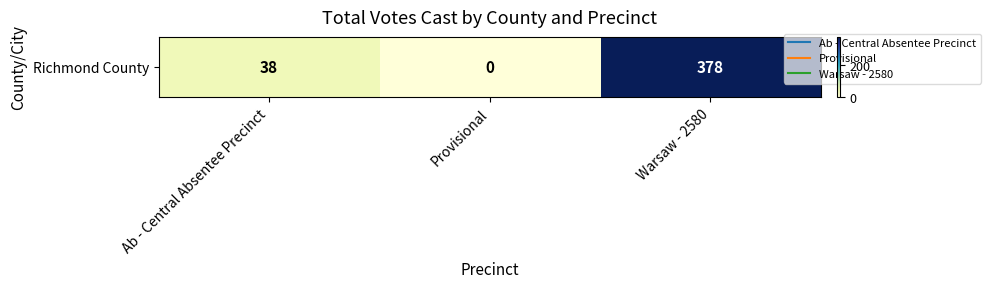

What value does the data have at Warsaw - 2580?

378